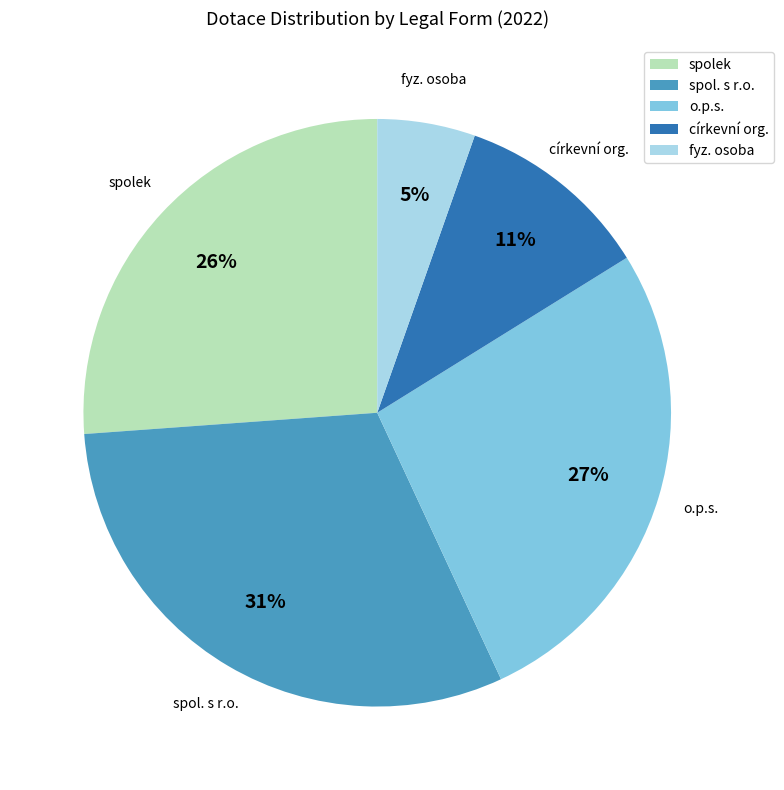

Does any single category account for the majority?

No